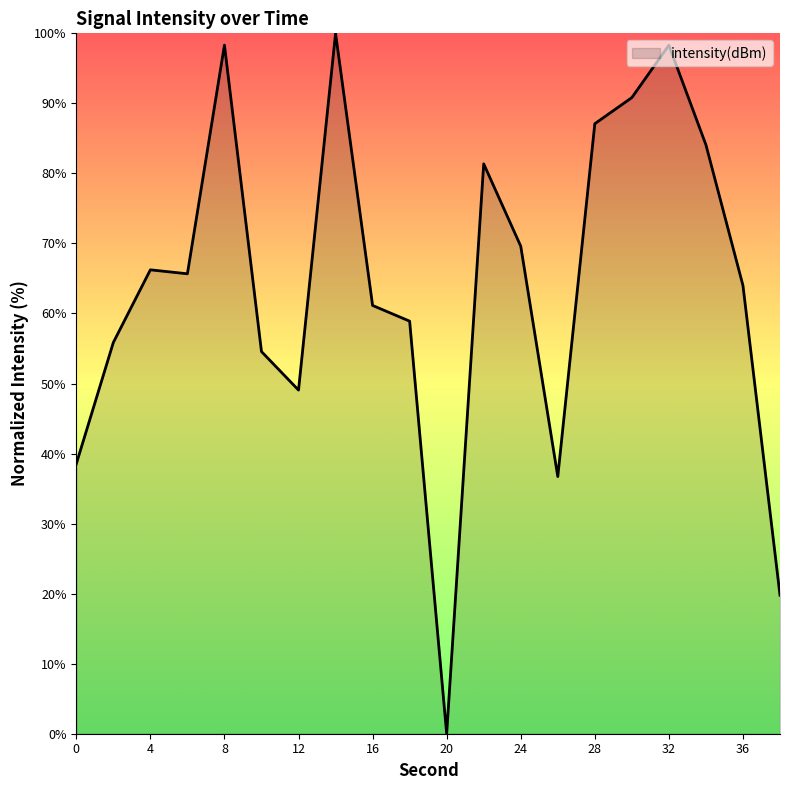

What is the difference between the maximum and minimum values?

100.0